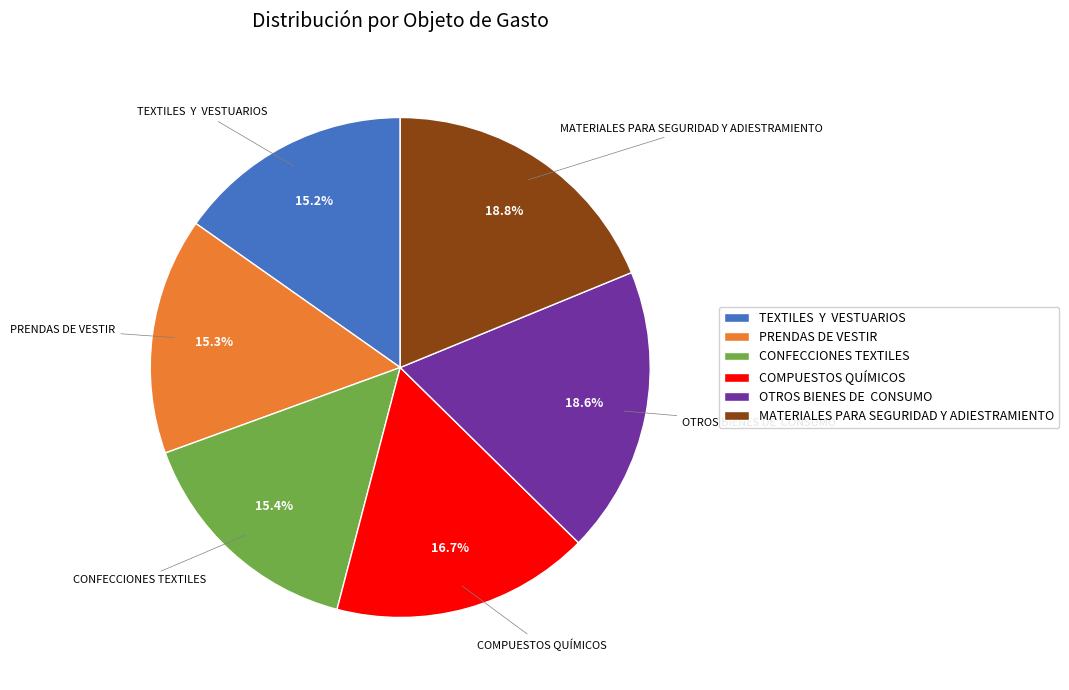

What percentage is NOT represented by TEXTILES Y VESTUARIOS?

84.8%